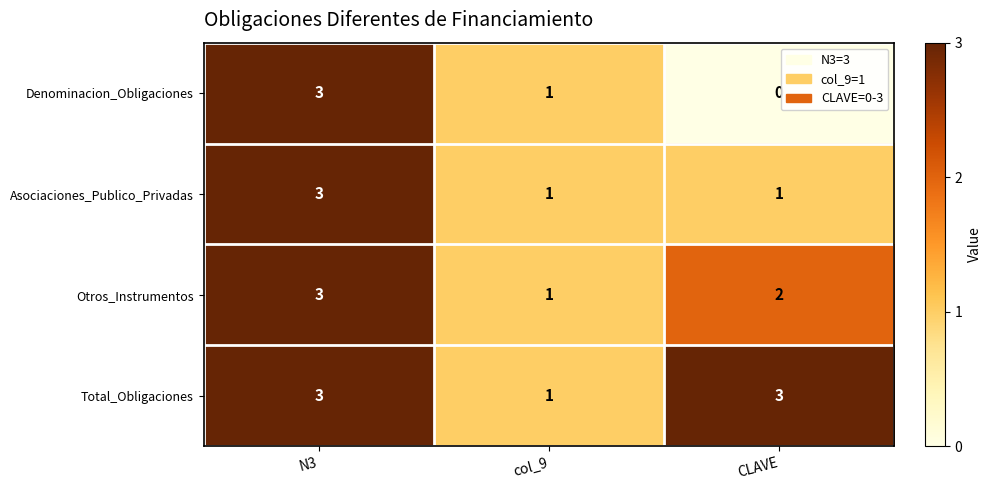

Which label corresponds to the smallest value in the chart?

CLAVE